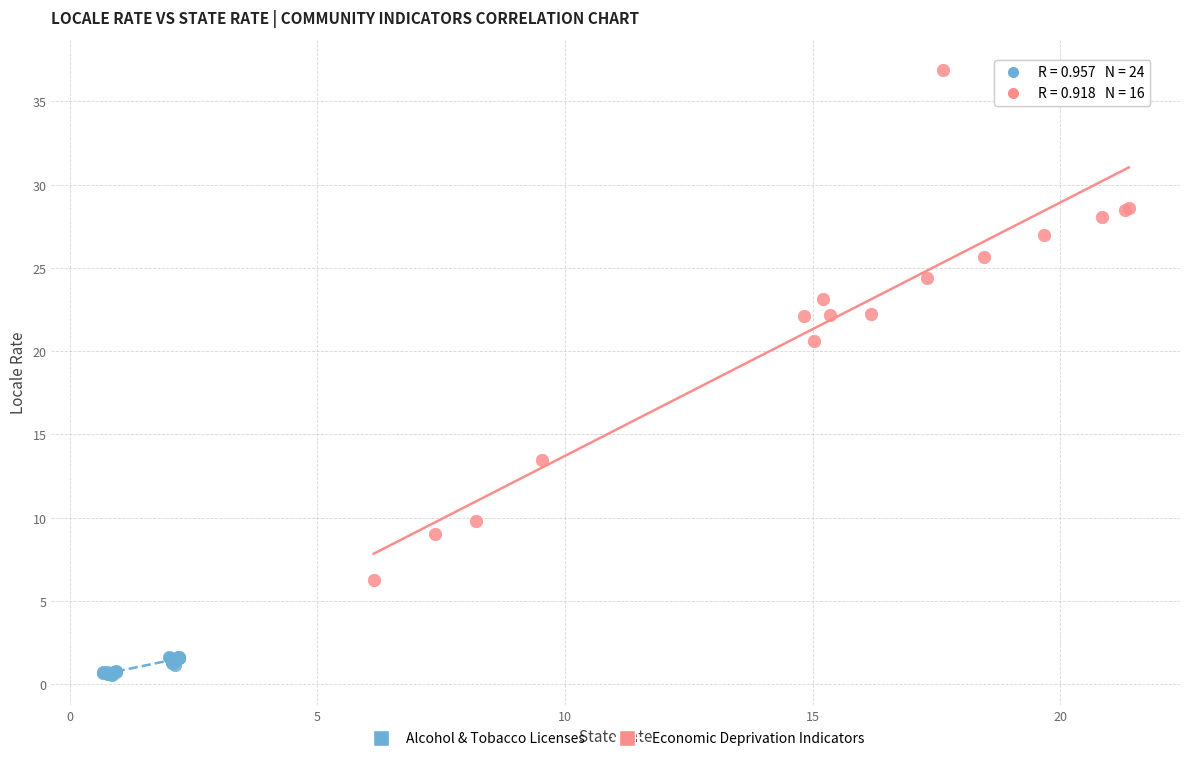

Which series reaches the minimum Y coordinate?

Alcohol & Tobacco Licenses